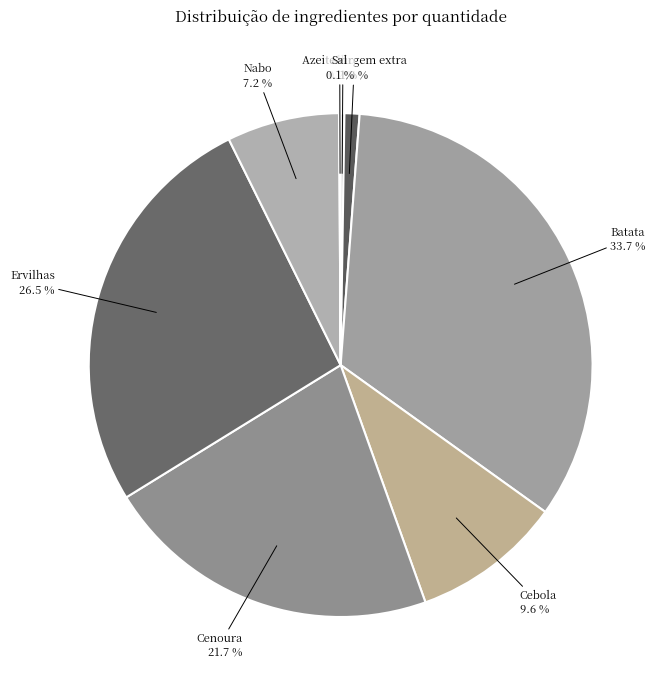

What is the ratio of the value at Batata to the value at Cenoura?

1.6